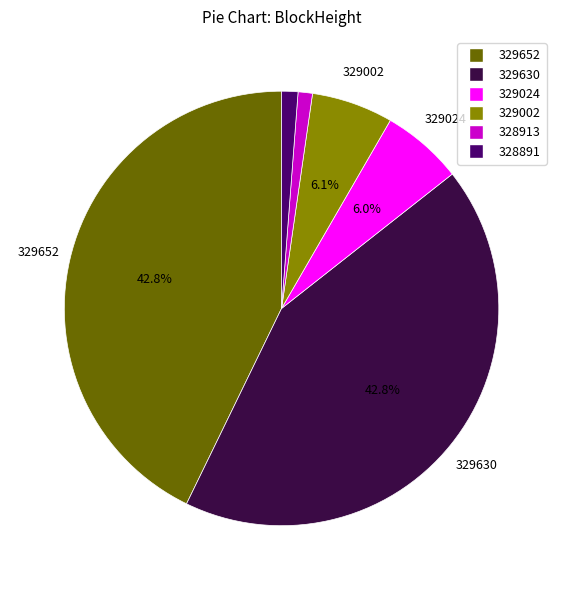

True or false: 329002 accounts for 18% of the total.

False